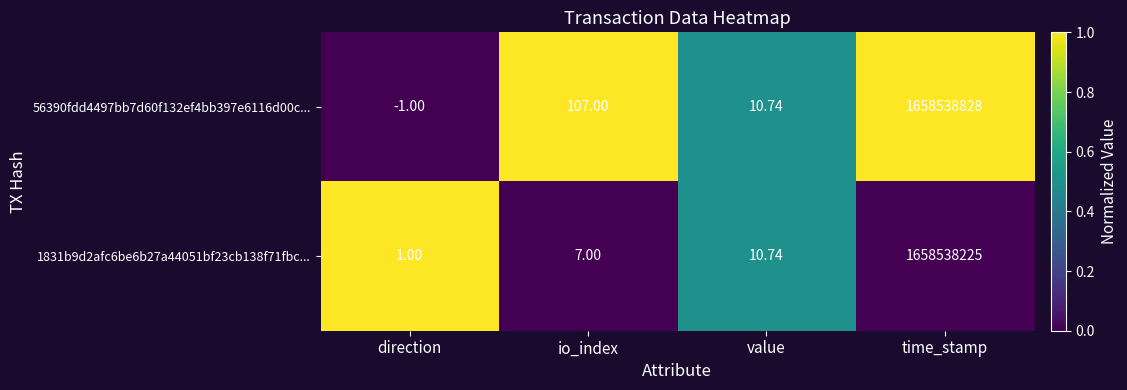

Which series has the largest range (max minus min)?

56390fdd4497bb7d60f132ef4bb397e6116d00c...